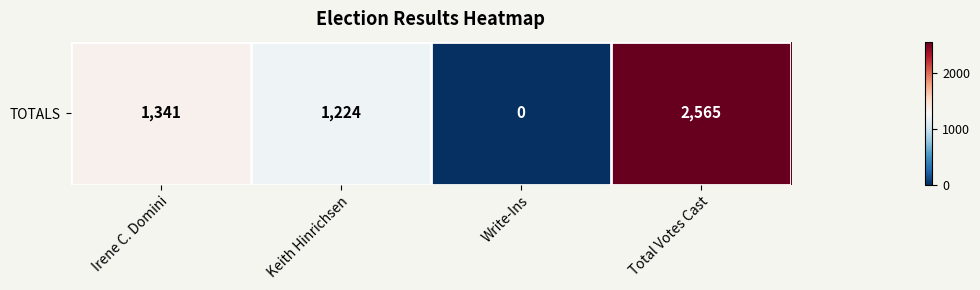

What is the sum of the values at Write-Ins and Total Votes Cast?

2565